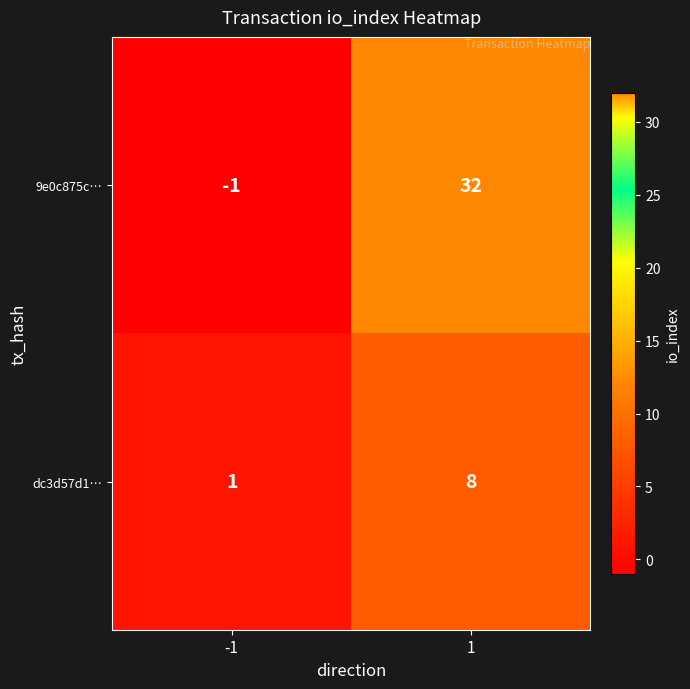

Reading right to left, transcribe all the data shown in this chart.

9e0c875c…: 1=32	-1=-1
dc3d57d1…: 1=8	-1=1